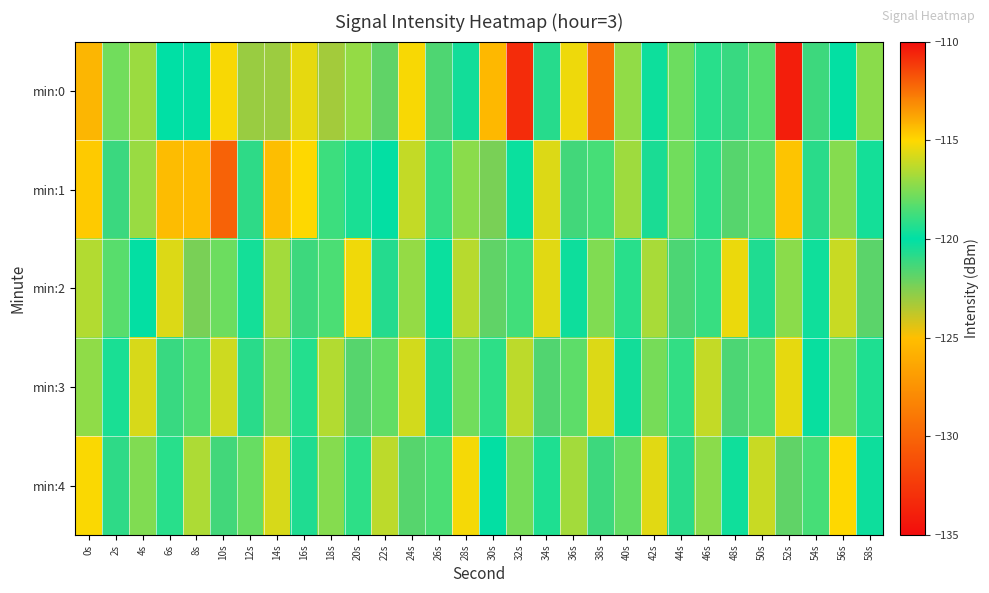

What is the smallest value displayed?

-133.2